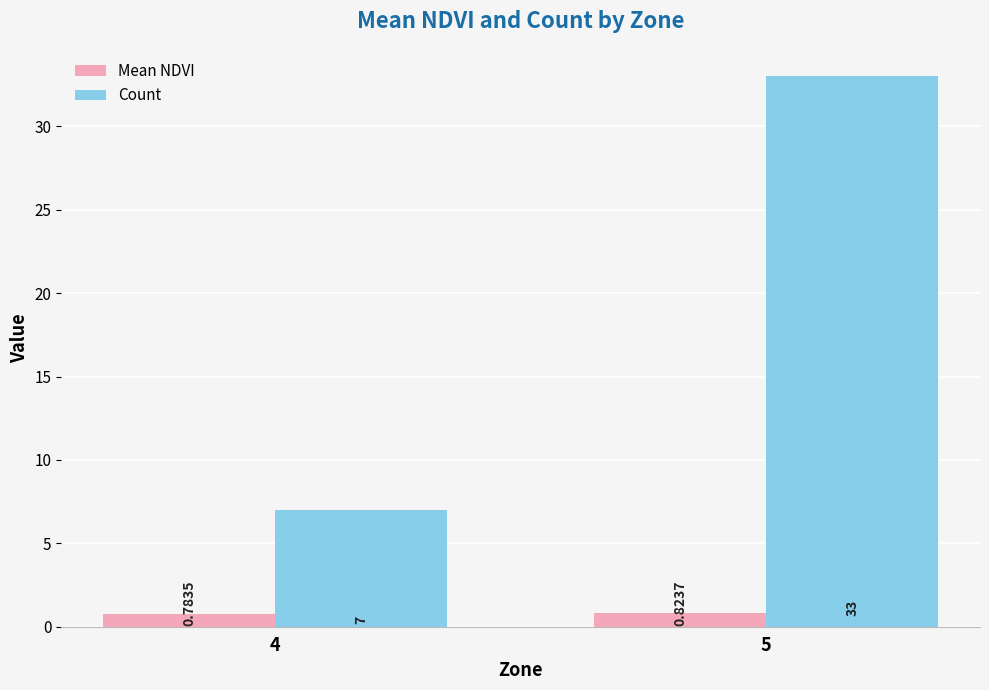

The Count series shows 11.5 at 4. True or false?

False